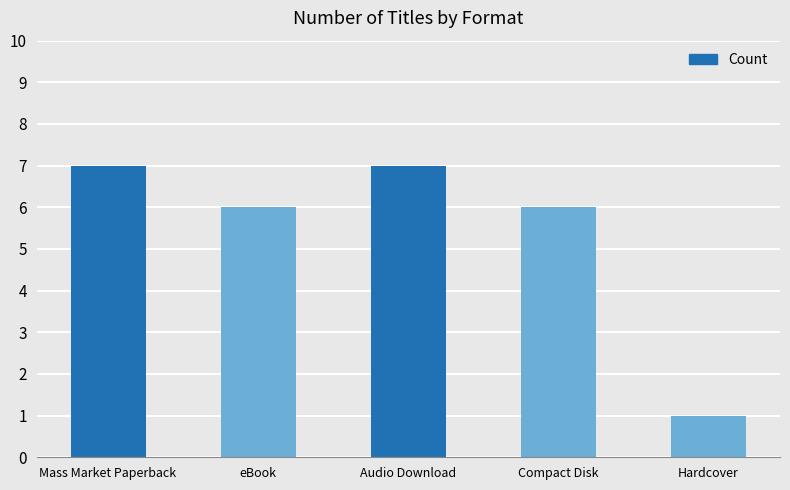

What is the difference between the maximum and minimum values?

6